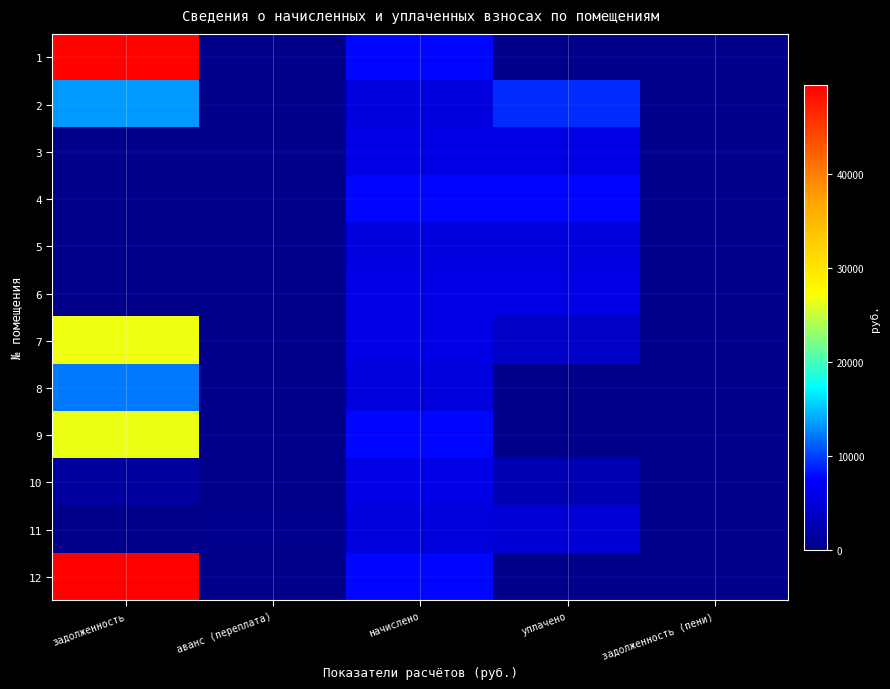

Which series changed the most between аванс (переплата) and задолженность (пени)?

11